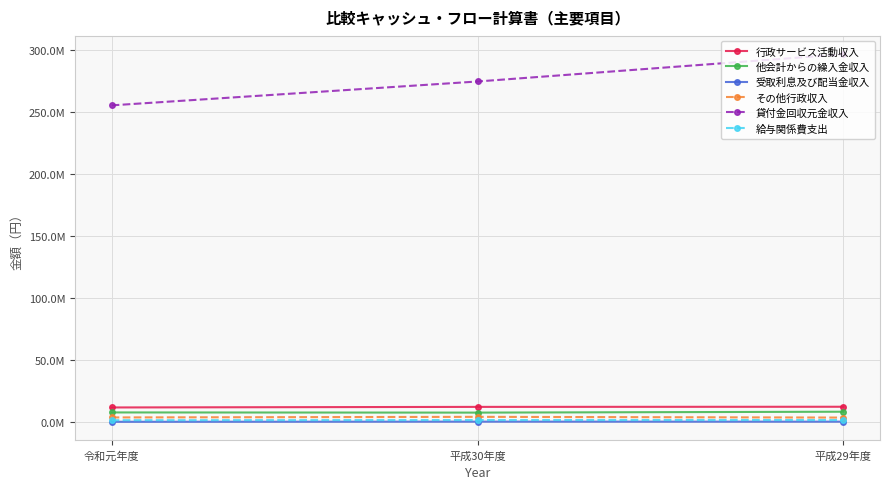

Rank the series by their maximum value, from highest to lowest.

貸付金回収元金収入, 行政サービス活動収入, 他会計からの繰入金収入, その他行政収入, 給与関係費支出, 受取利息及び配当金収入